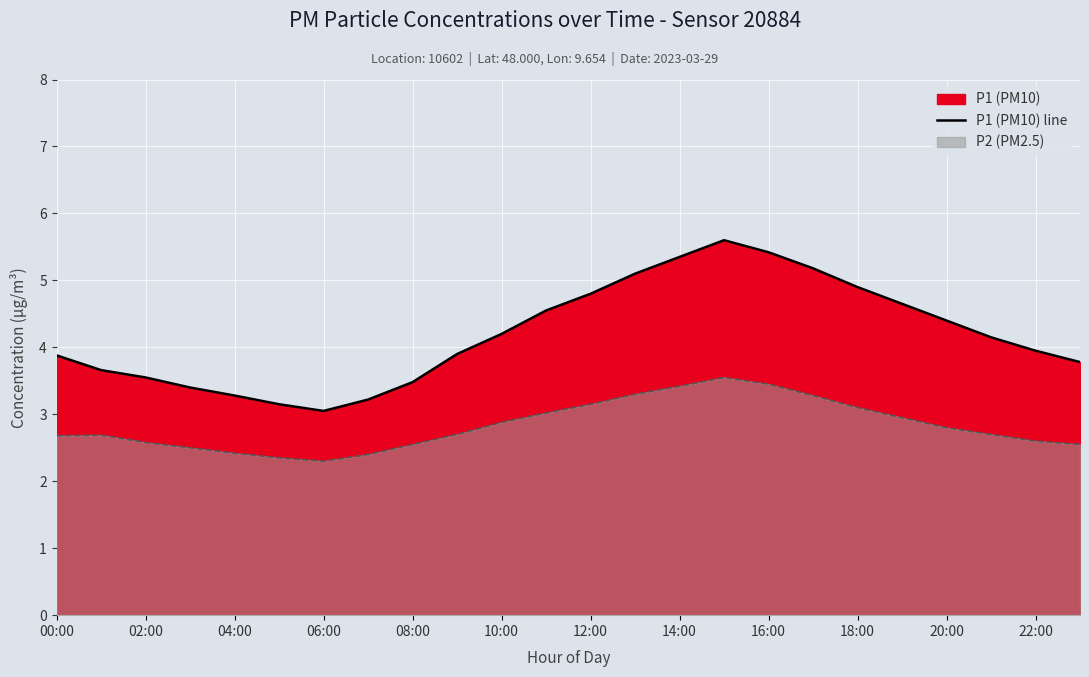

How many points are lower than both their immediate neighbors (excluding endpoints)?

1